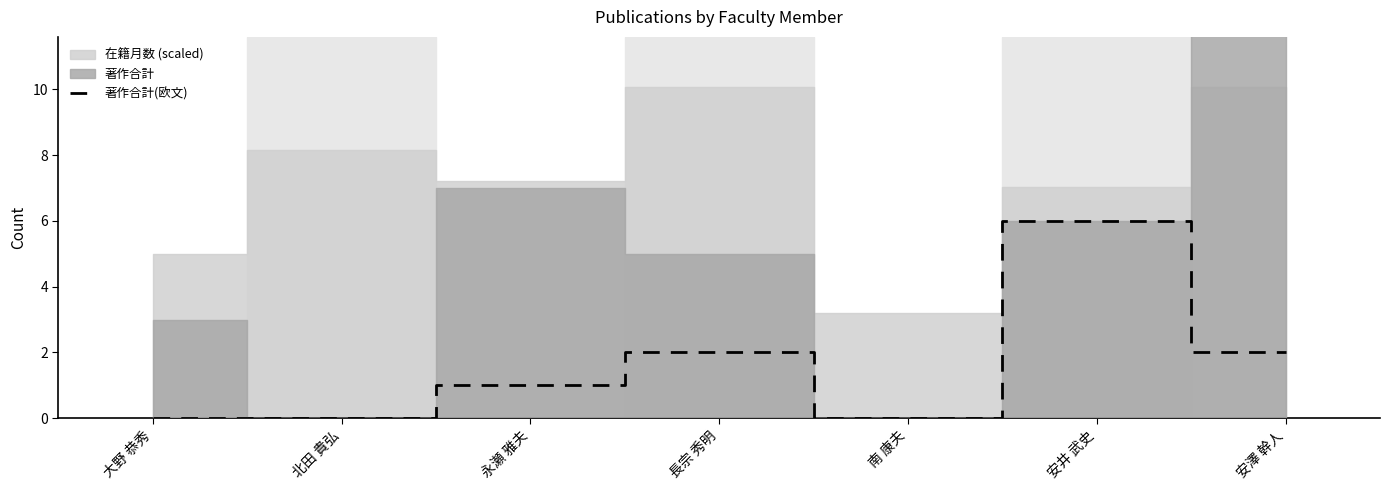

Which has a higher value, 南 康夫 or 大野 恭秀?

南 康夫